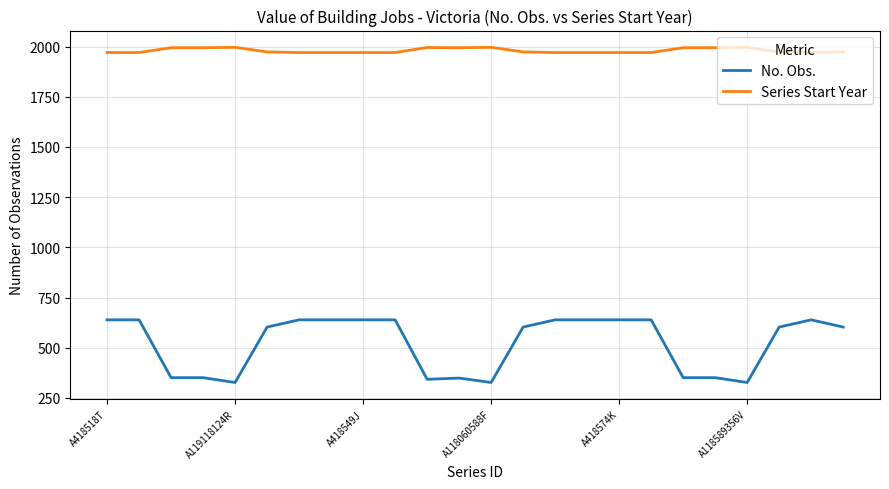

Which series has the largest total across all categories?

Series Start Year